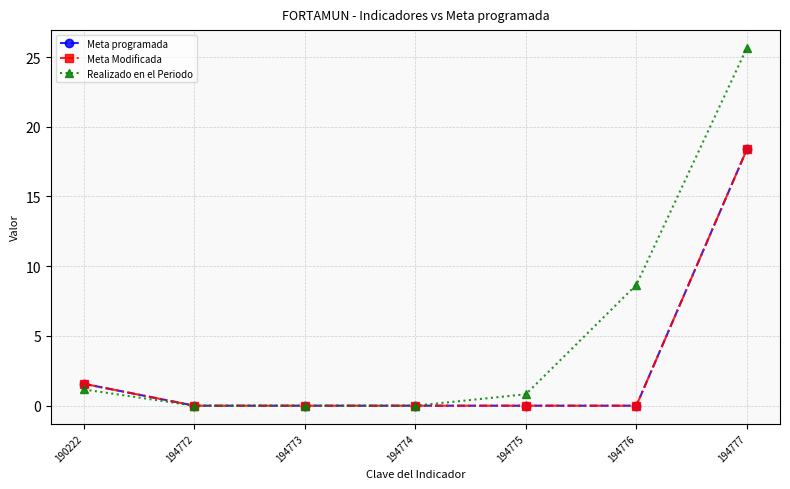

What is the value of the Meta Modificada point at the 1st from the left?

1.6